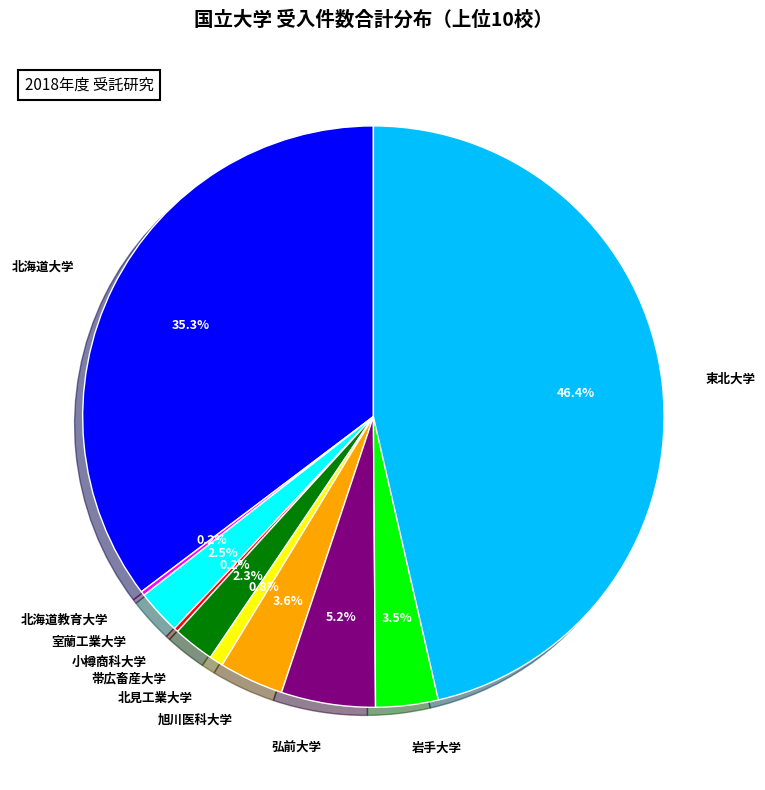

Which category has the biggest portion of the pie?

東北大学